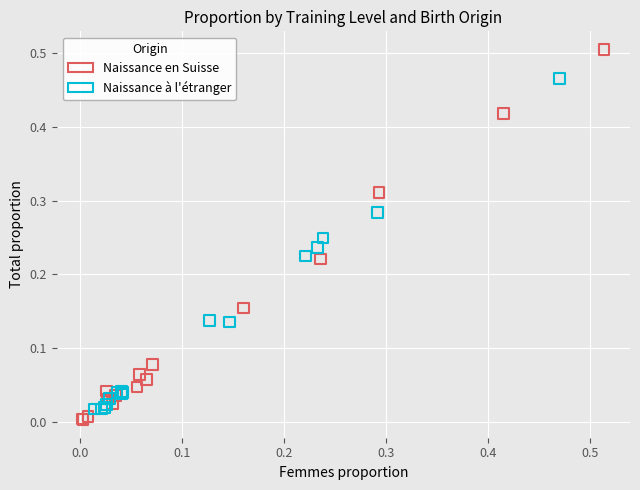

What are all the series names shown in the legend?

Naissance en Suisse, Naissance à l'étranger